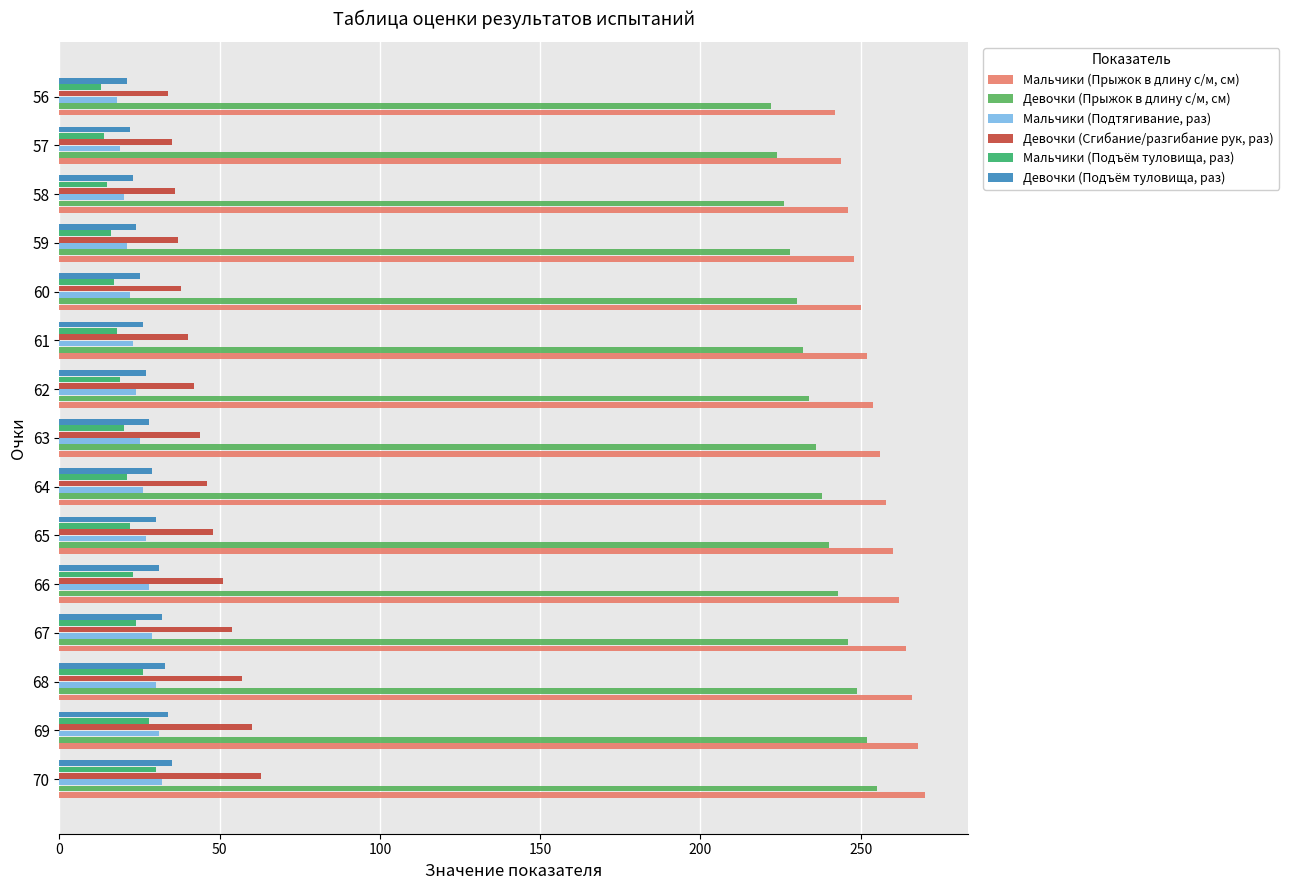

Is the value of Мальчики (Прыжок в длину с/м, см) at 57 greater than the value of Мальчики (Подтягивание, раз) at 68?

Yes